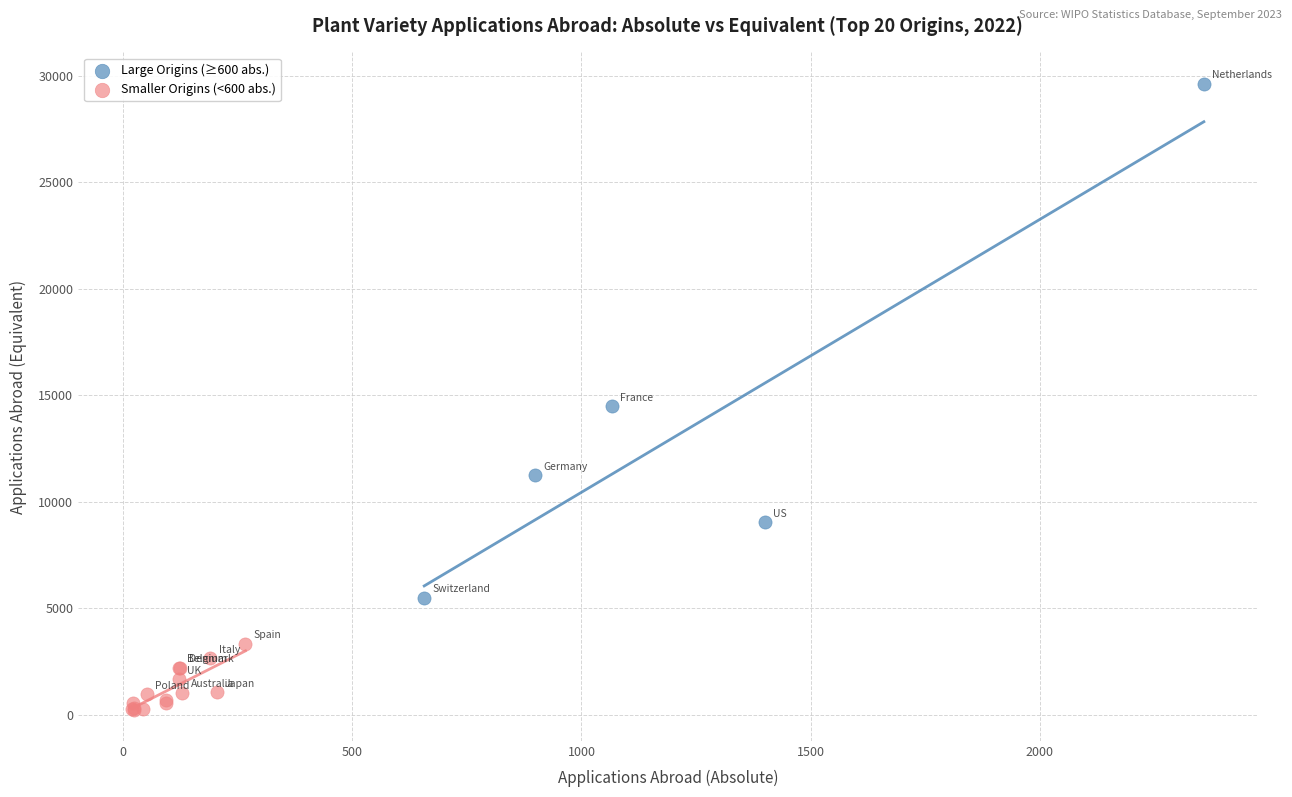

What are all the series names shown in the legend?

Large Origins (≥600 abs.), Smaller Origins (<600 abs.)